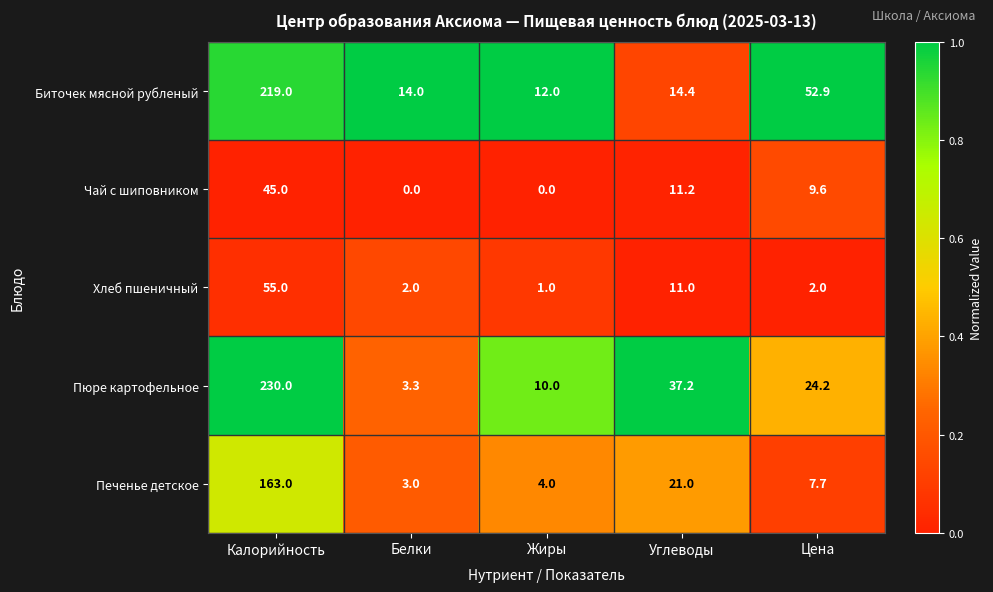

What is the difference between the maximum and minimum values in the Пюре картофельное series?

226.7